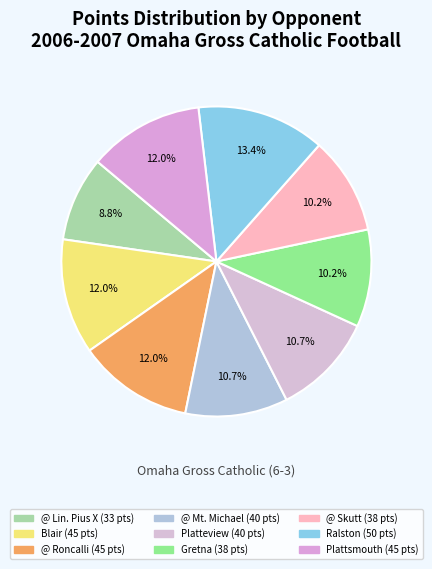

How many slices are in this pie chart?

9